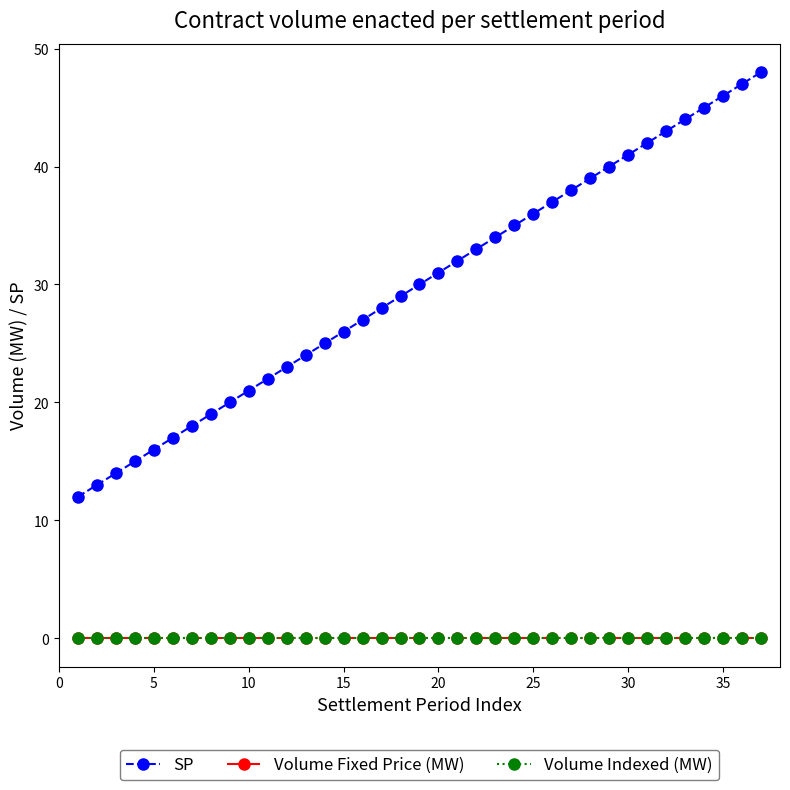

Does the chart display data point markers on the line(s)?

Yes